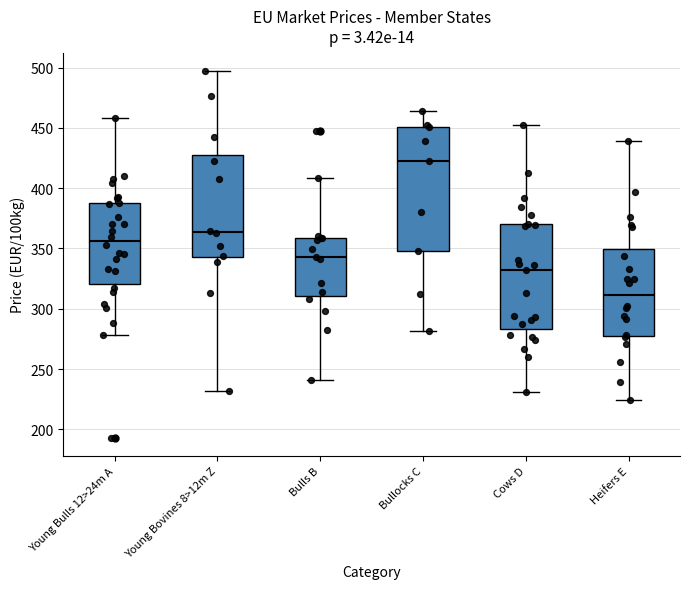

Where does the upper whisker of the box for Cows D end on the y-axis? The values are not printed on the chart, so give them approximately, as read against the axis.

455